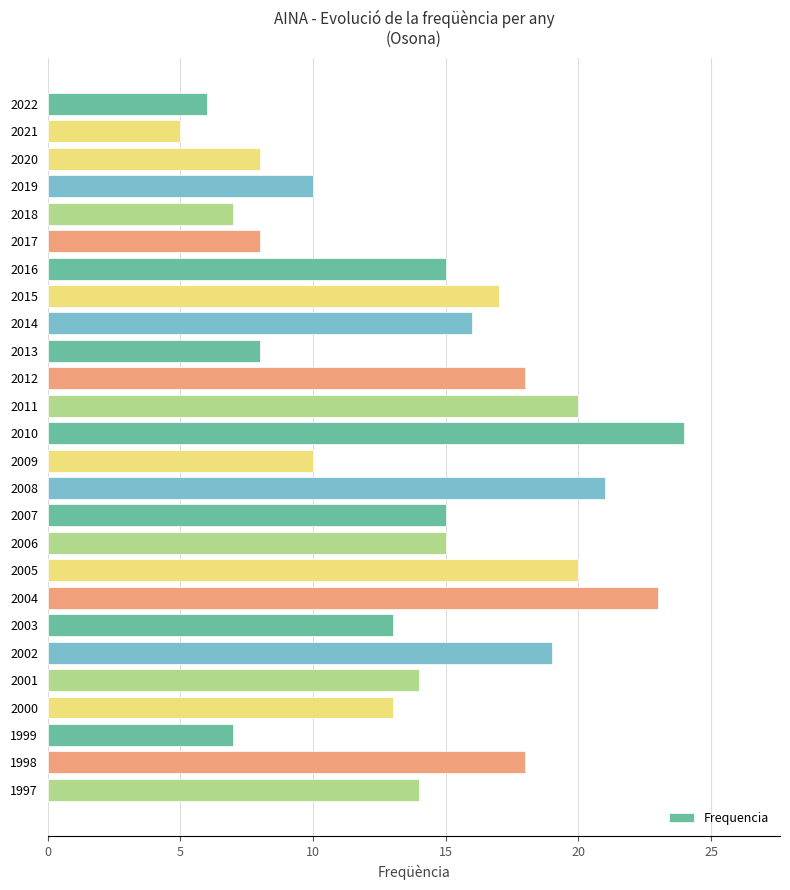

The chart shows a value of 16 at 2019. True or false?

False